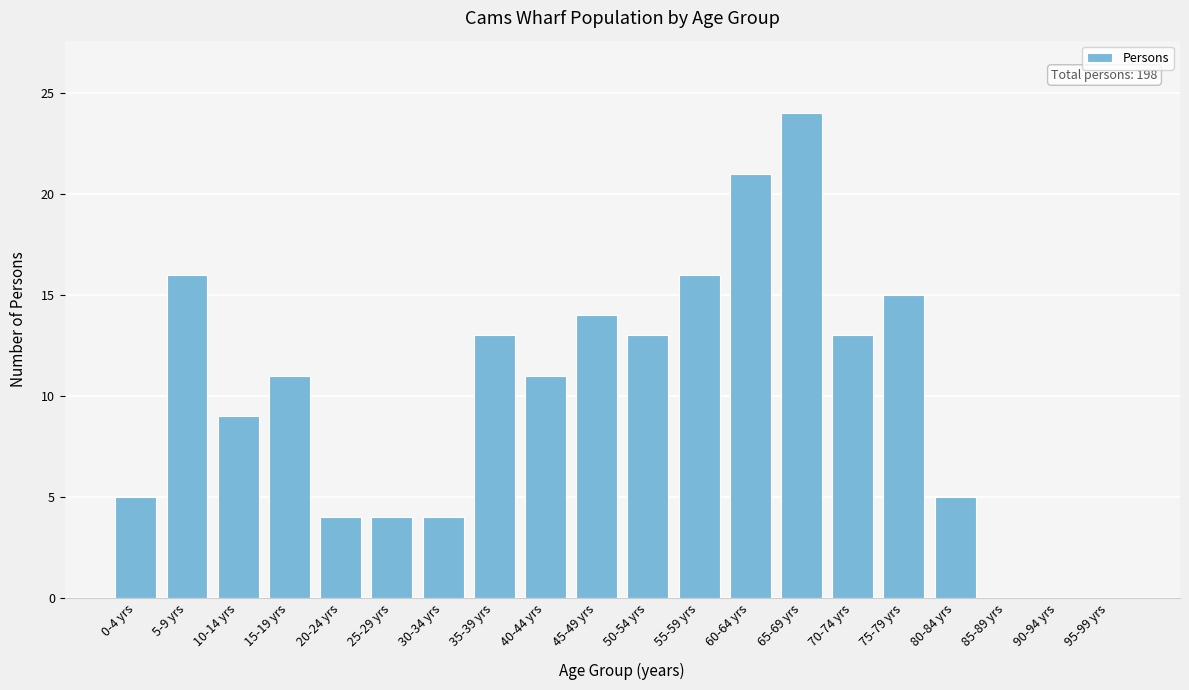

Reading right to left, extract all data points from this chart.

95-99 yrs=0	90-94 yrs=0	85-89 yrs=0	80-84 yrs=5	75-79 yrs=15	70-74 yrs=13	65-69 yrs=24	60-64 yrs=21	55-59 yrs=16	50-54 yrs=13	45-49 yrs=14	40-44 yrs=11	35-39 yrs=13	30-34 yrs=4	25-29 yrs=4	20-24 yrs=4	15-19 yrs=11	10-14 yrs=9	5-9 yrs=16	0-4 yrs=5